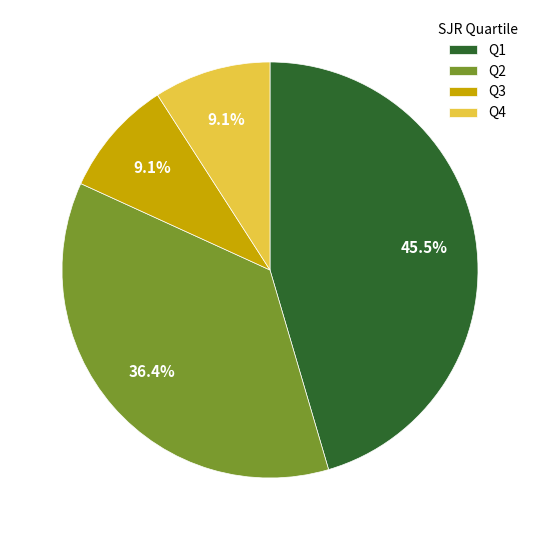

How many slices are in this pie chart?

4